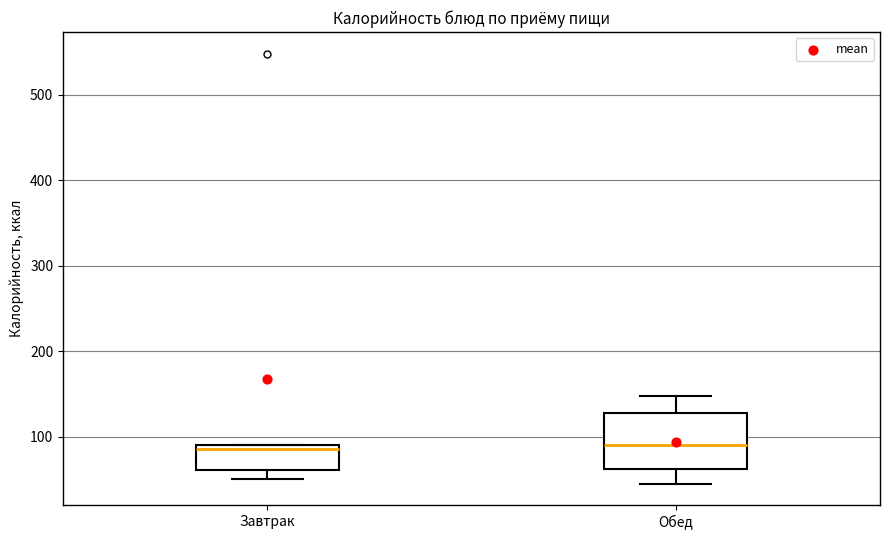

Reading left to right, read every box against the y-axis: the position of its median line, the range the box covers, and the ends of its whiskers. The values are not printed on the chart, so give them approximately, as read against the axis.

Завтрак: median 90 (just below the box's upper edge), box 60 to 90, whiskers 50 to 90
Обед: median 90, box 60 to 130, whiskers 50 to 150